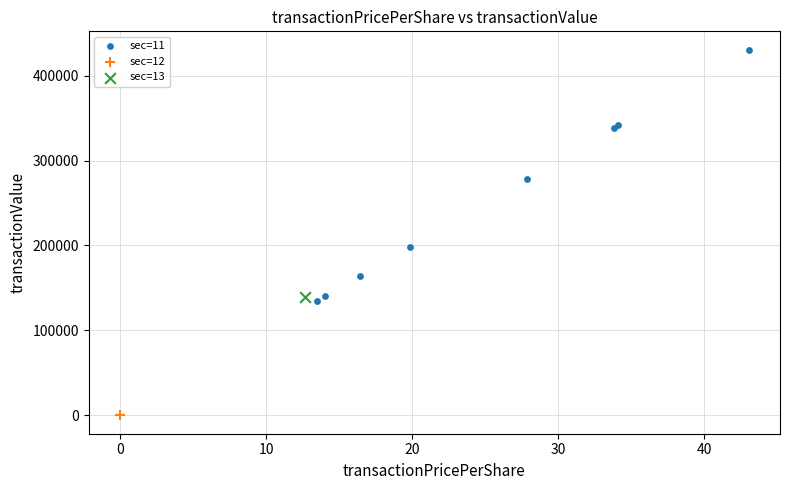

What are all the series names shown in the legend?

sec=11, sec=12, sec=13